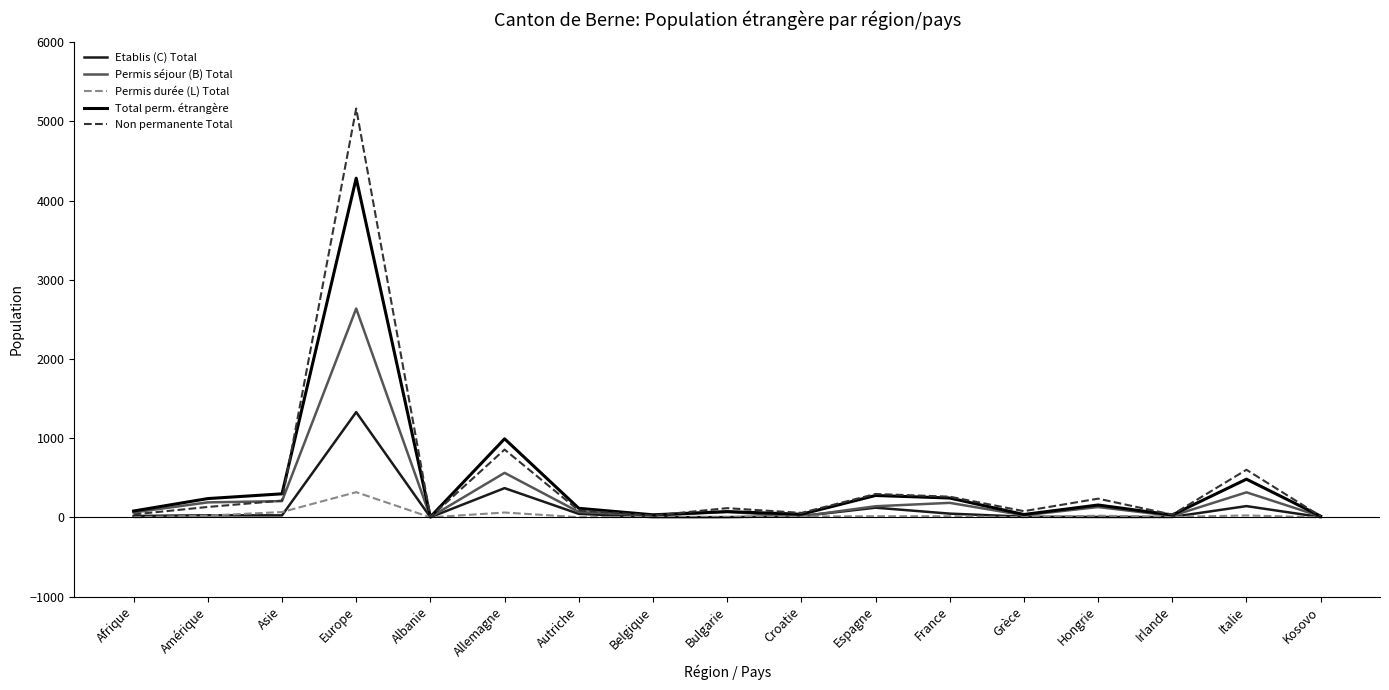

Does the chart display data point markers on the line(s)?

No